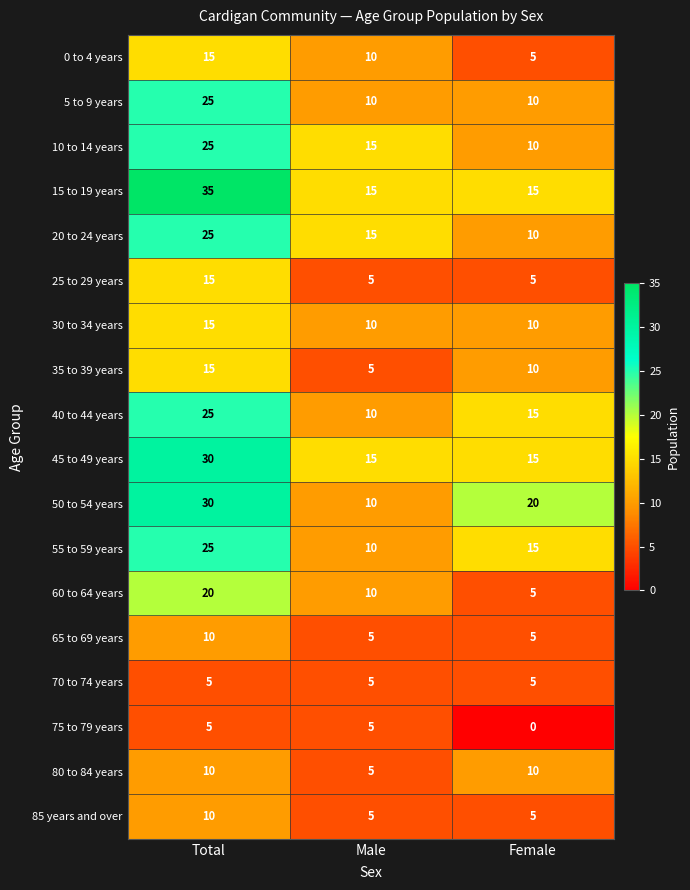

Where is 35 to 39 years nearest to the value 10?

Female